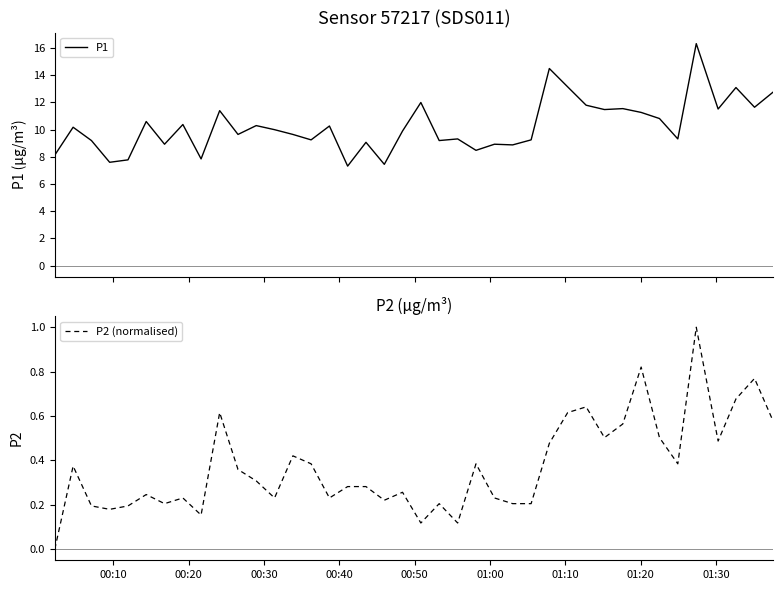

What is the highest value of the P1 series?

16.3